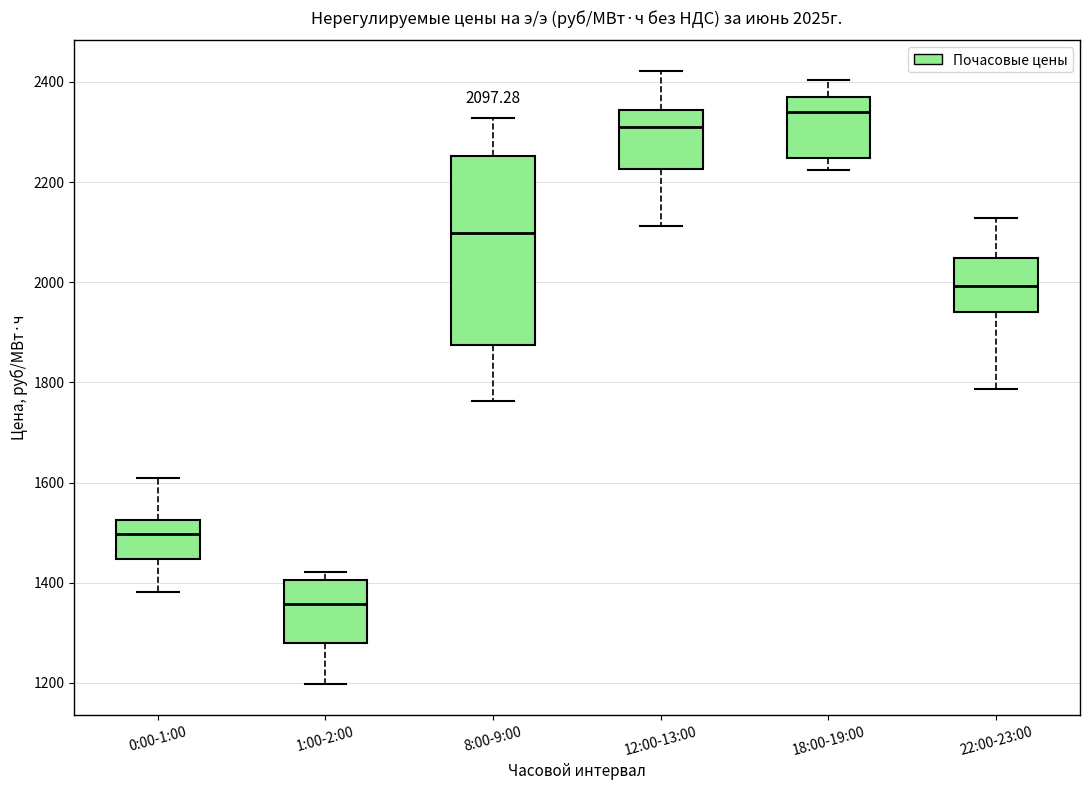

Comparing the boxes themselves (not the whiskers), which one is the tallest?

8:00-9:00